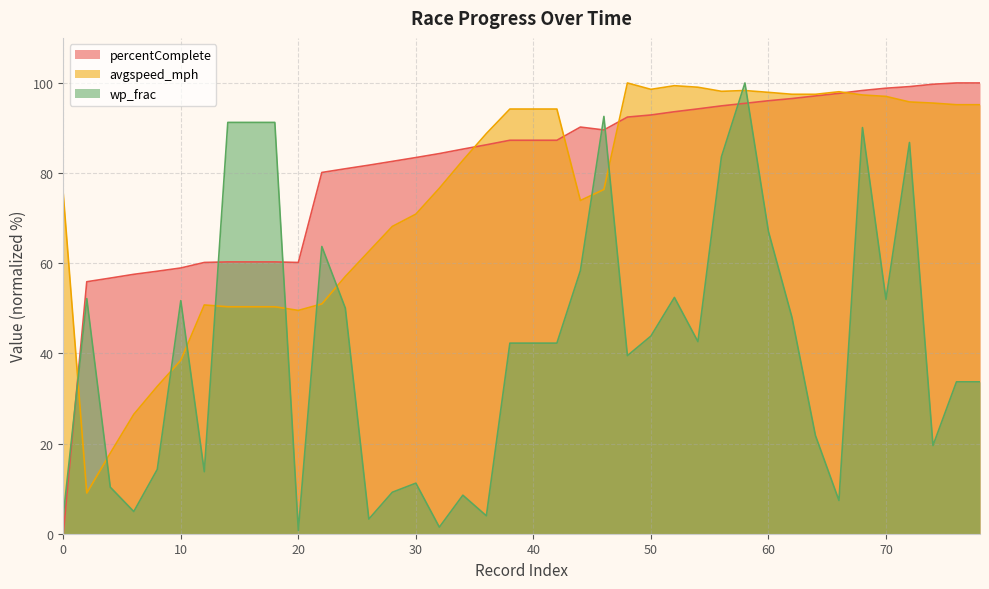

True or false: percentComplete has more than 1 interior local peaks.

False